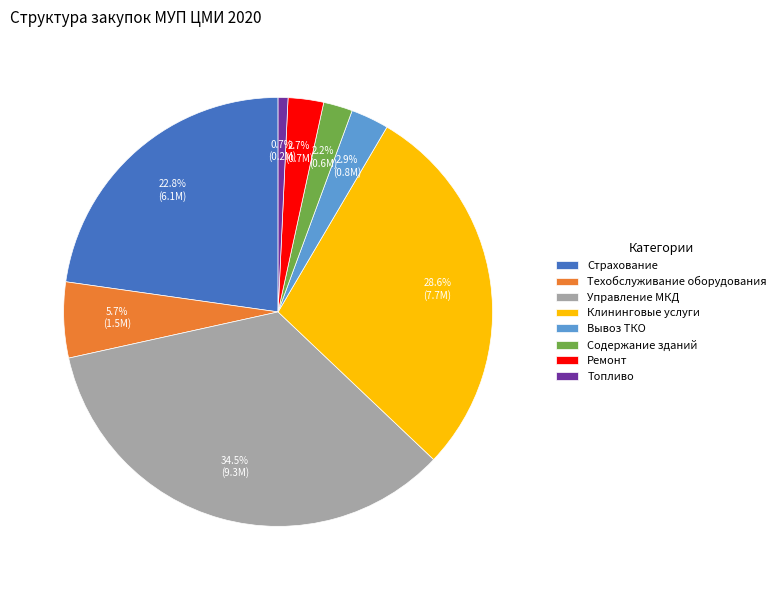

Which category has the smallest portion of the pie?

Топливо